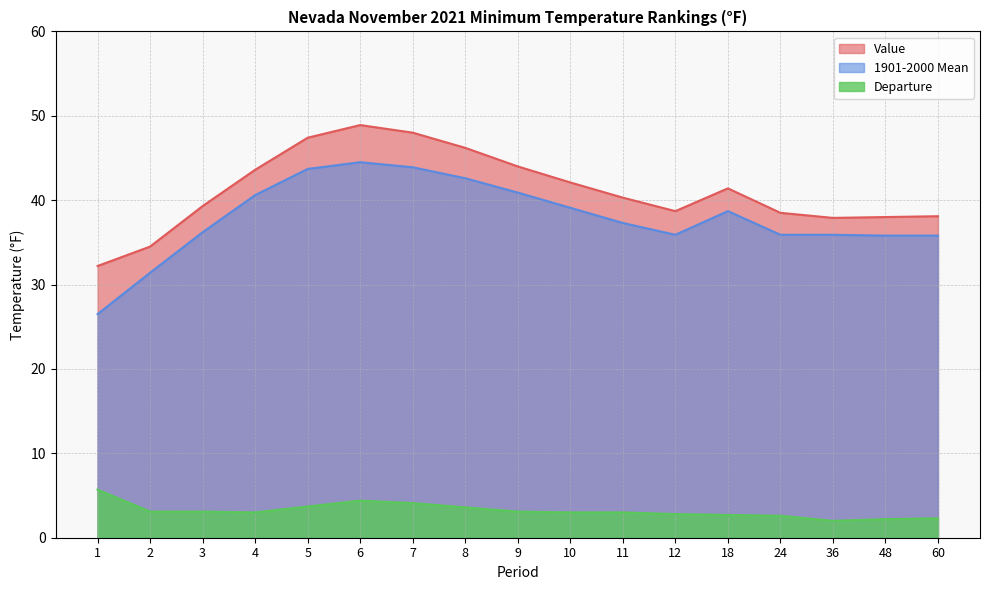

At which category is the sum across all series the highest?

6